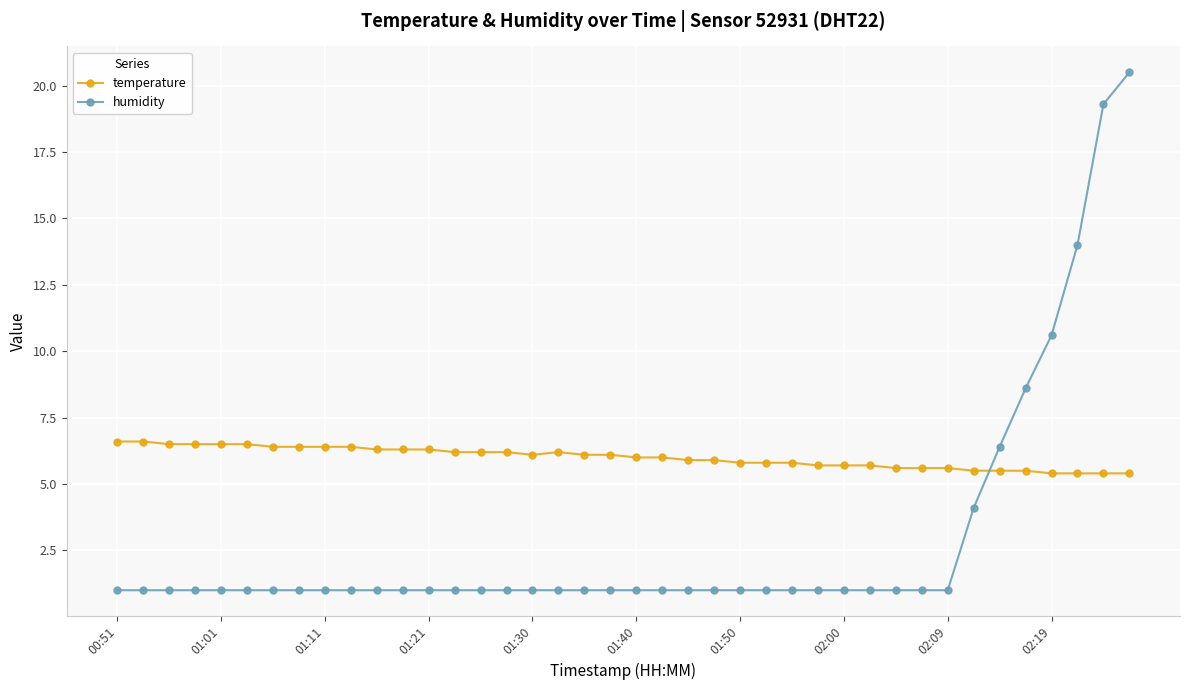

At how many categories does at least one series exceed 12?

3